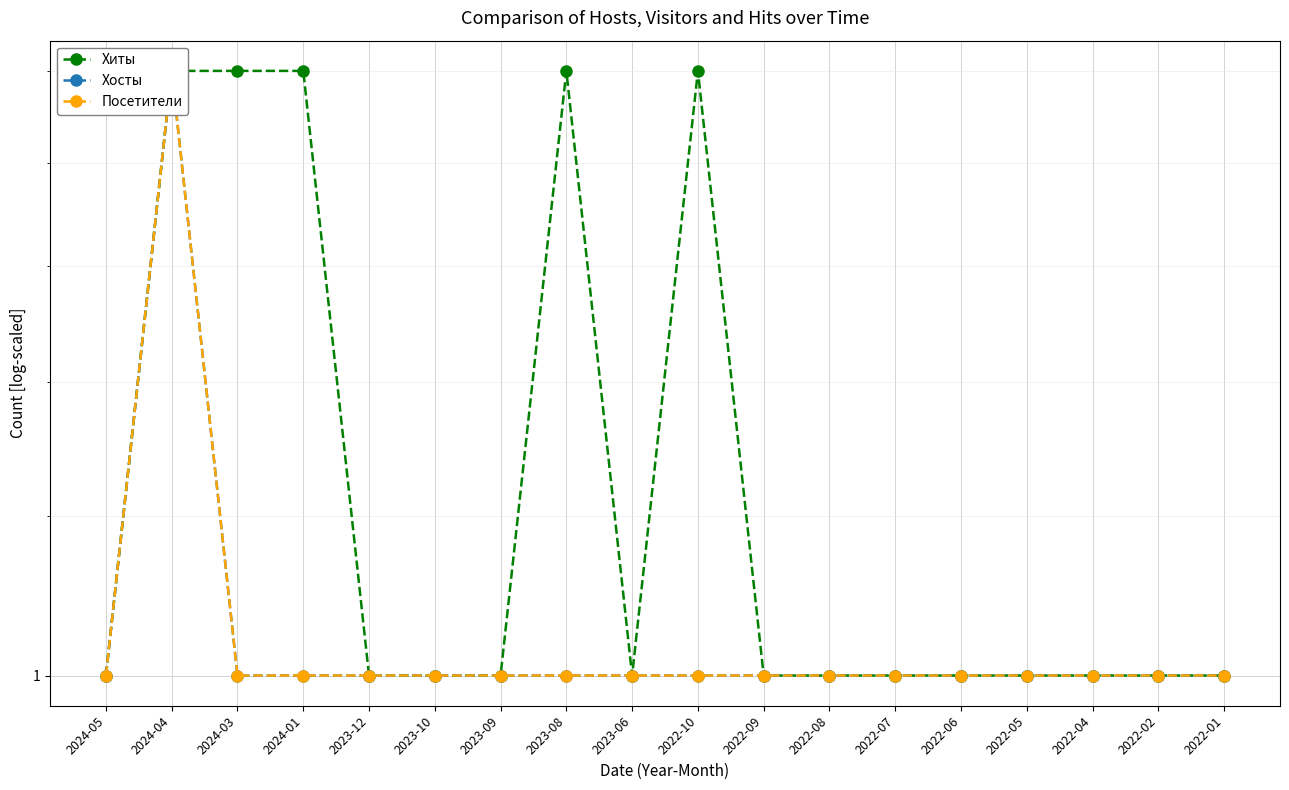

Rank the series by their maximum value, from lowest to highest.

Хиты, Хосты, Посетители